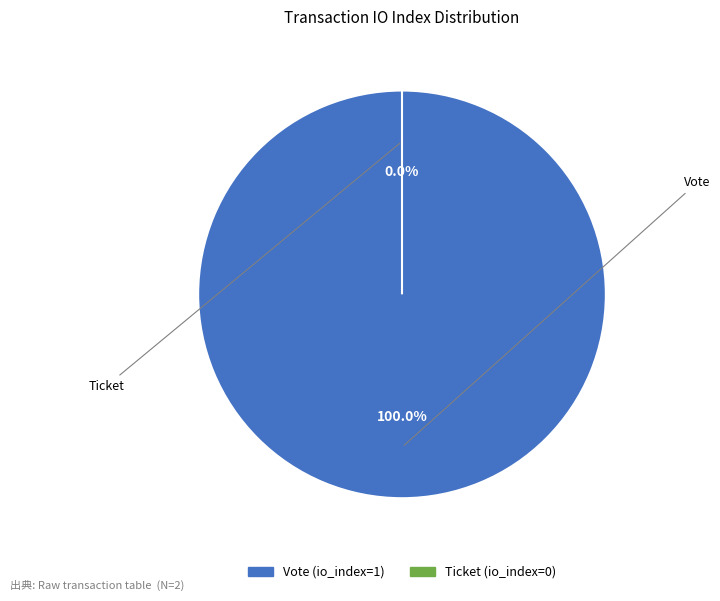

The Ticket slice represents 1% of the pie. True or false?

False